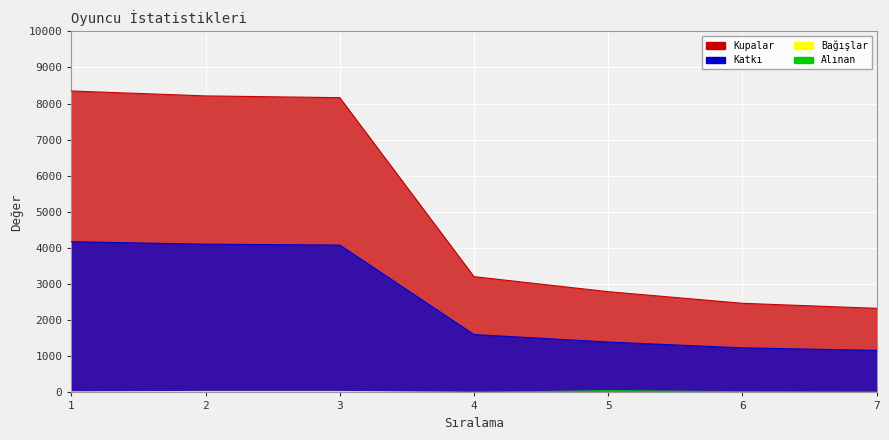

True or false: Katkı and Kupalar intersect in this chart.

False